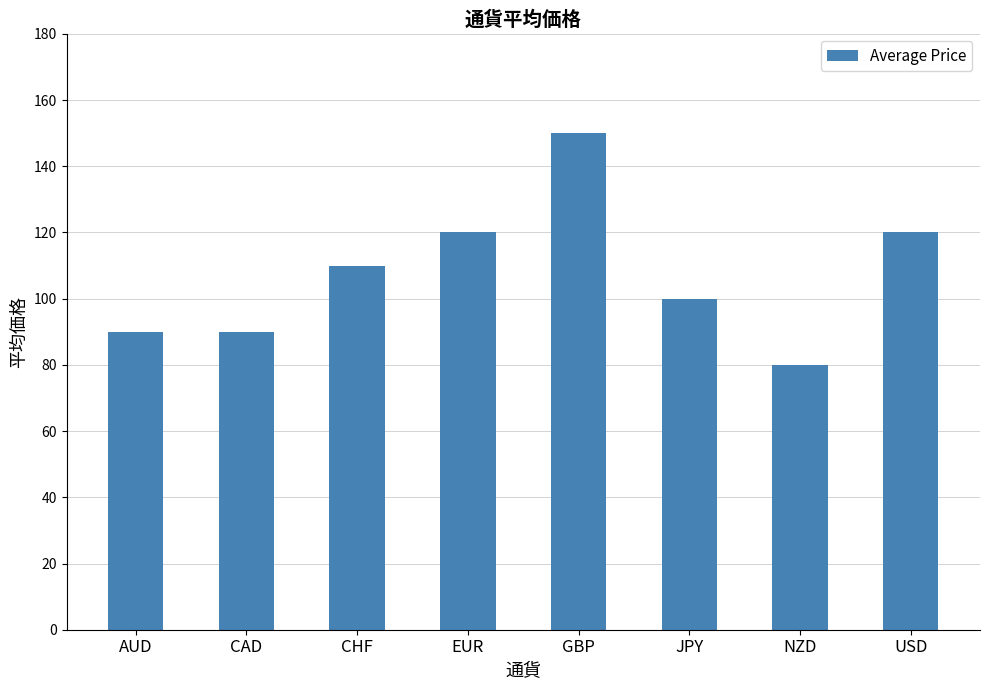

What is the approximate value at GBP?

150